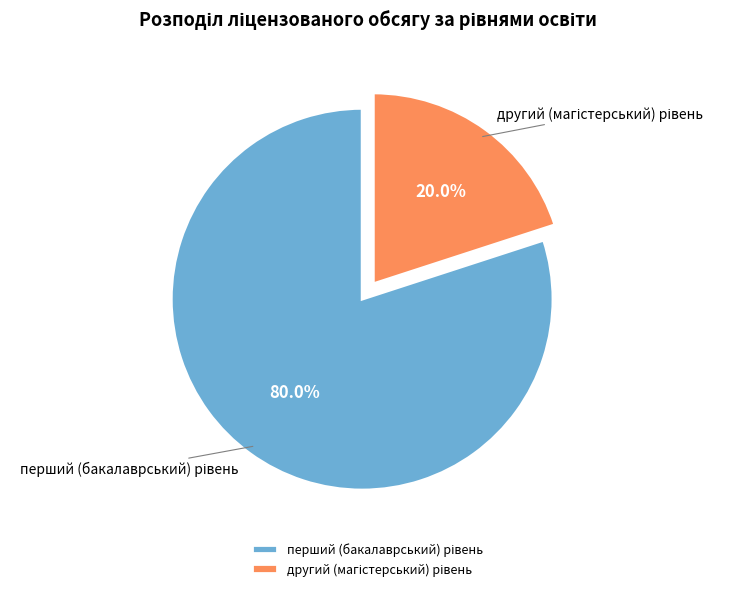

Does any single category account for the majority?

Yes